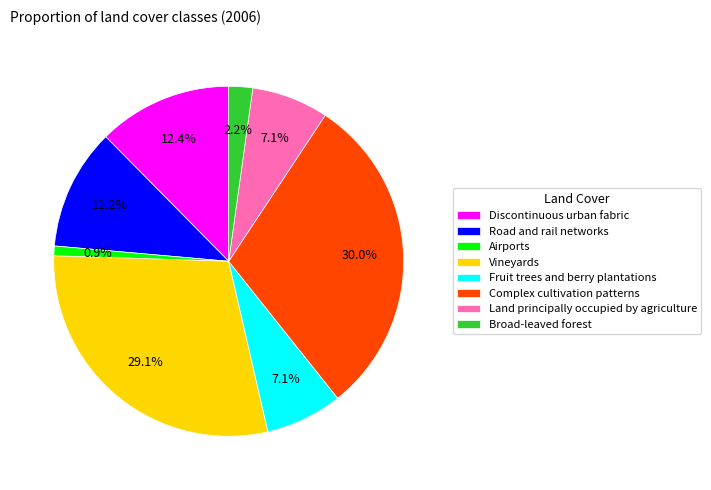

To the nearest percent, what portion does Discontinuous urban fabric represent?

12%